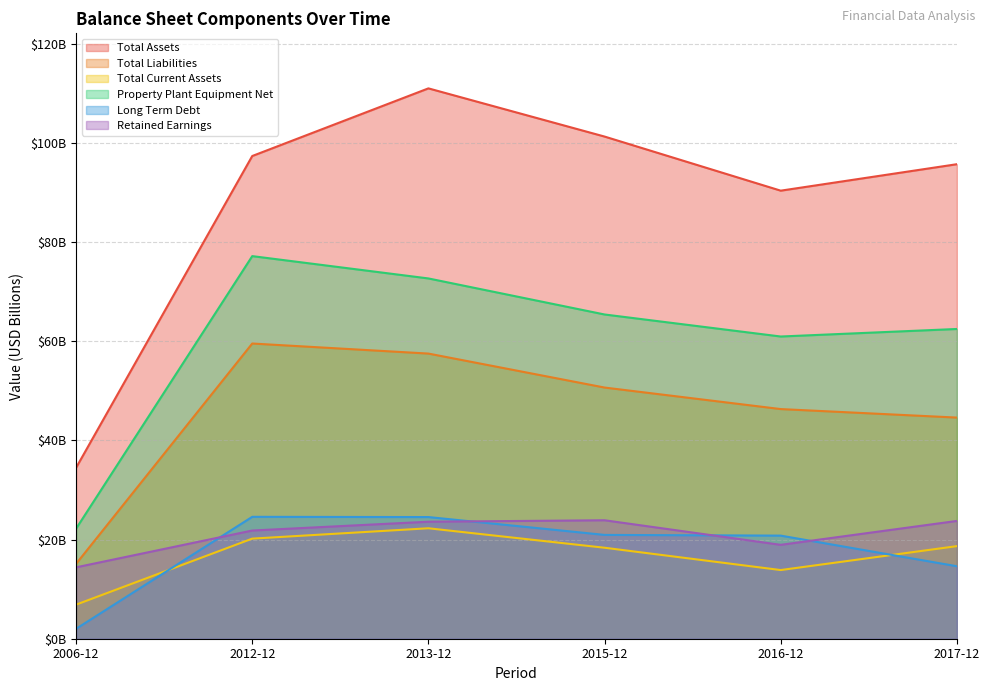

What position from the left is 2017-12?

6